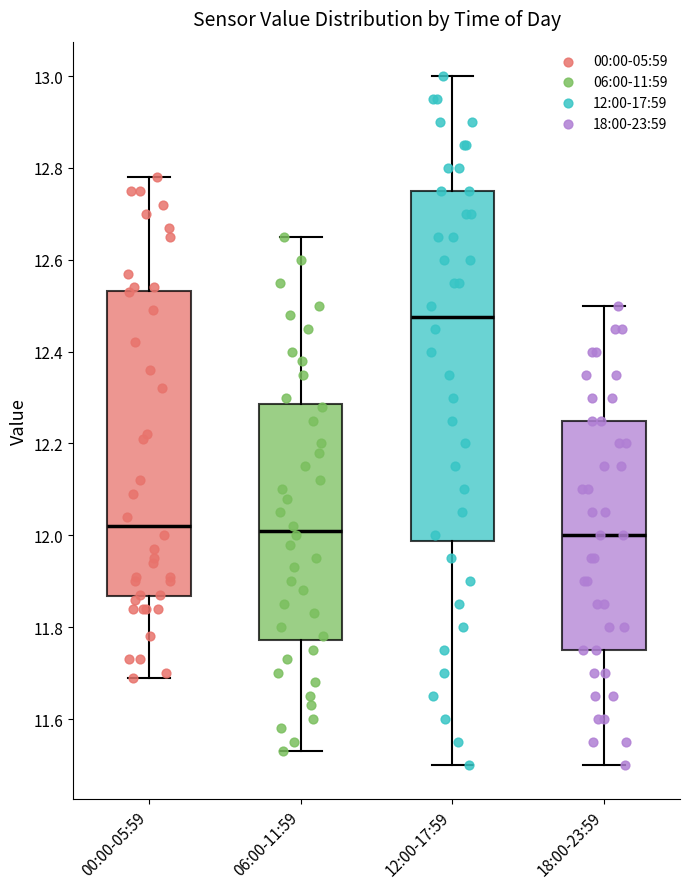

Which box's median line is the highest?

12:00-17:59